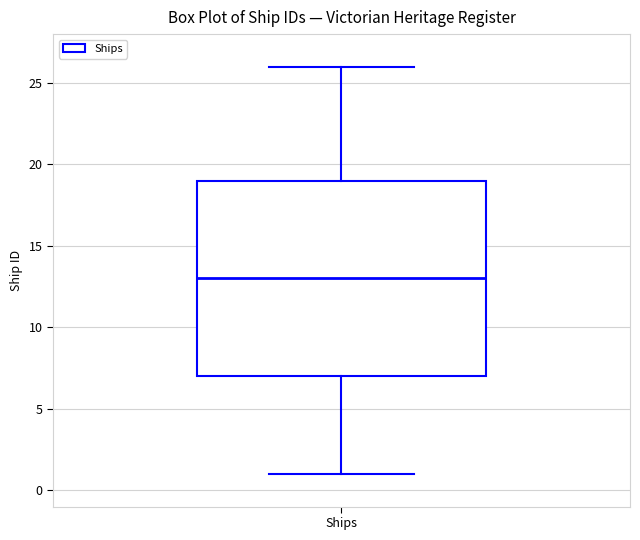

Transcribe this box plot: give where the median line is, the range the box spans, and where the two whiskers end, as read against the y-axis. The values are not printed on the chart, so give them approximately, as read against the axis.

median 13, box 7 to 19, whiskers 1 to 26